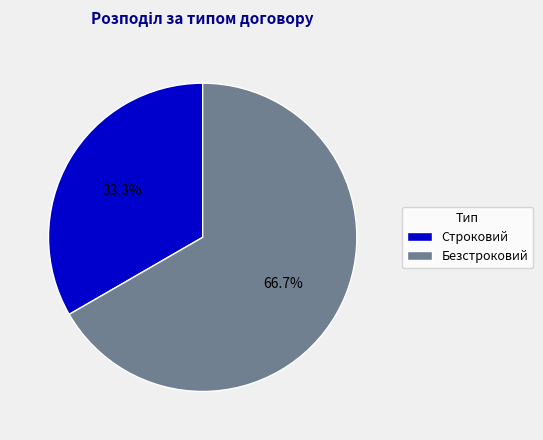

Which slice is the smallest?

Строковий